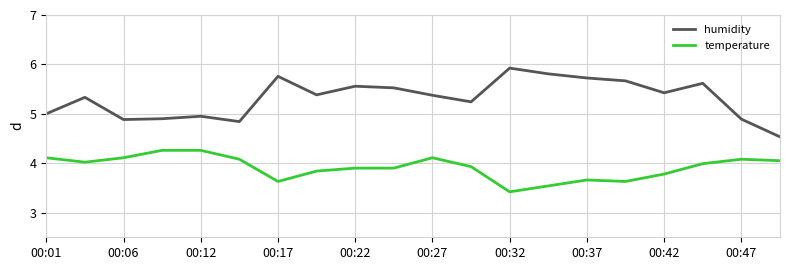

Which series has the widest spread of values?

humidity